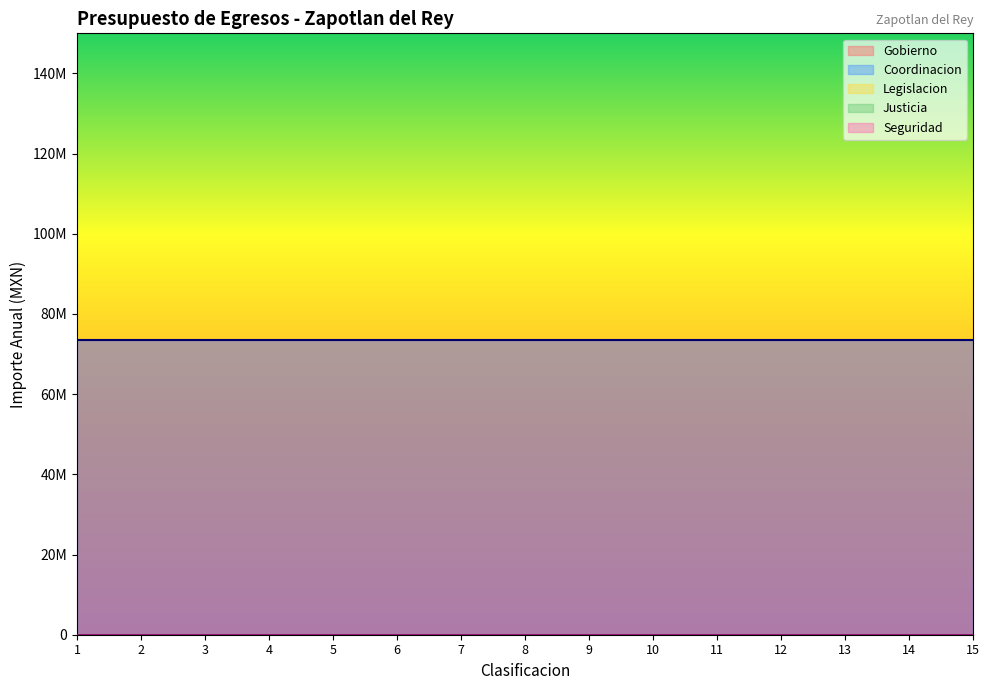

Reading right to left, transcribe all the data shown in this chart.

Gobierno: 73590029	73590029	73590029	73590029	73590029	73590029	73590029	73590029	73590029	73590029	73590029	73590029	73590029	73590029	73590029
Legislacion: 0	0	0	0	0	0	0	0	0	0	0	0	0	0	0
Justicia: 0	0	0	0	0	0	0	0	0	0	0	0	0	0	0
Coordinacion: 73590029	73590029	73590029	73590029	73590029	73590029	73590029	73590029	73590029	73590029	73590029	73590029	73590029	73590029	73590029
Seguridad: 0	0	0	0	0	0	0	0	0	0	0	0	0	0	0